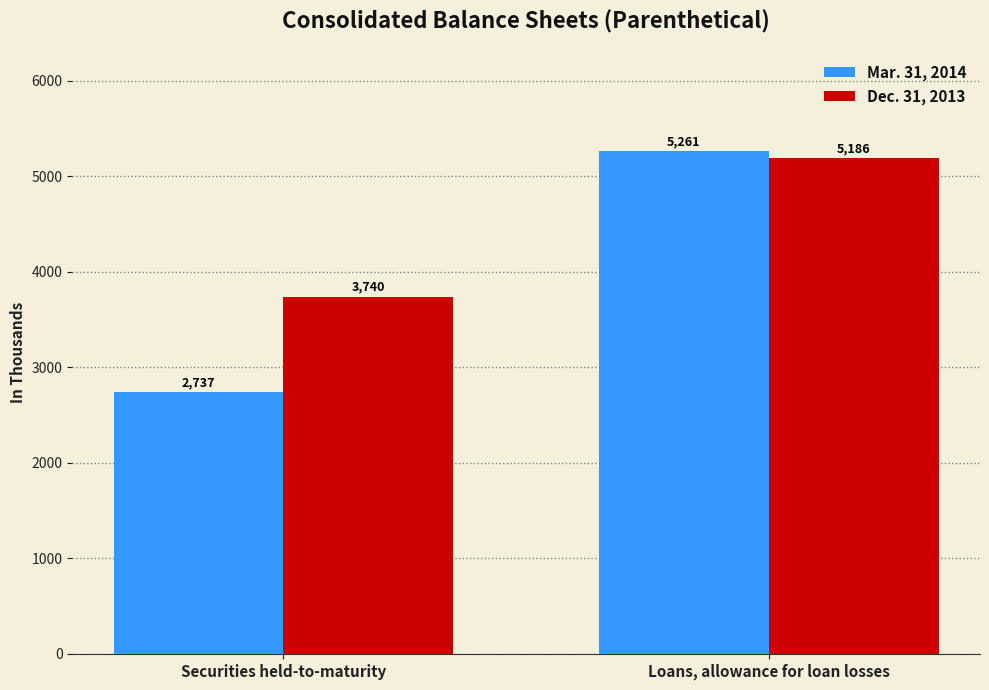

What is the value of the Dec. 31, 2013 bar at the 1st from the left?

3740